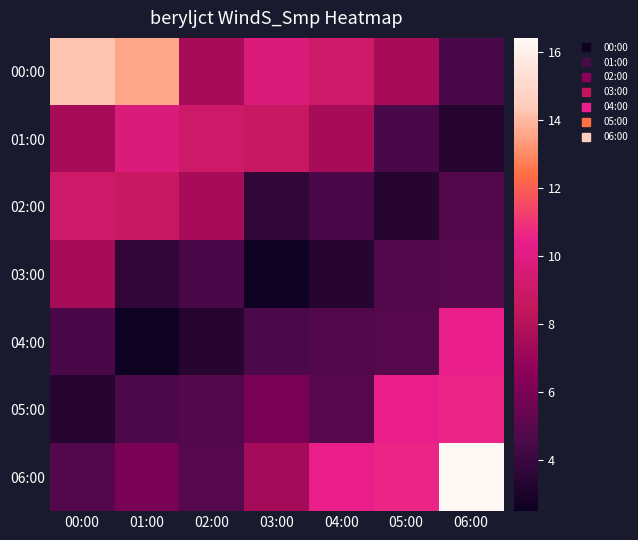

Reading right to left, extract all data points from this chart.

00:00: 06:00=4.5	05:00=7.5	04:00=9.0	03:00=9.7	02:00=7.5	01:00=13.6	00:00=14.3
01:00: 06:00=3.3	05:00=4.5	04:00=7.5	03:00=8.8	02:00=9.0	01:00=9.7	00:00=7.5
02:00: 06:00=4.8	05:00=3.3	04:00=4.5	03:00=3.7	02:00=7.5	01:00=8.8	00:00=9.0
03:00: 06:00=4.9	05:00=4.8	04:00=3.3	03:00=2.5	02:00=4.5	01:00=3.7	00:00=7.5
04:00: 06:00=10.5	05:00=4.9	04:00=4.8	03:00=4.5	02:00=3.3	01:00=2.5	00:00=4.5
05:00: 06:00=10.7	05:00=10.5	04:00=4.9	03:00=5.9	02:00=4.8	01:00=4.5	00:00=3.3
06:00: 06:00=16.4	05:00=10.7	04:00=10.5	03:00=7.4	02:00=4.9	01:00=5.9	00:00=4.8